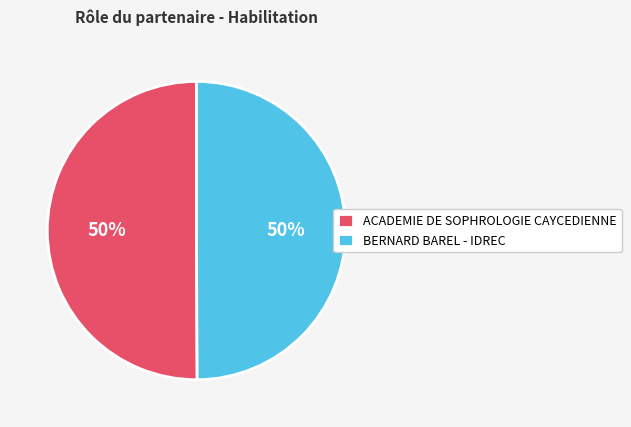

Is it true that ACADEMIE DE SOPHROLOGIE CAYCEDIENNE is 59% of the pie?

False